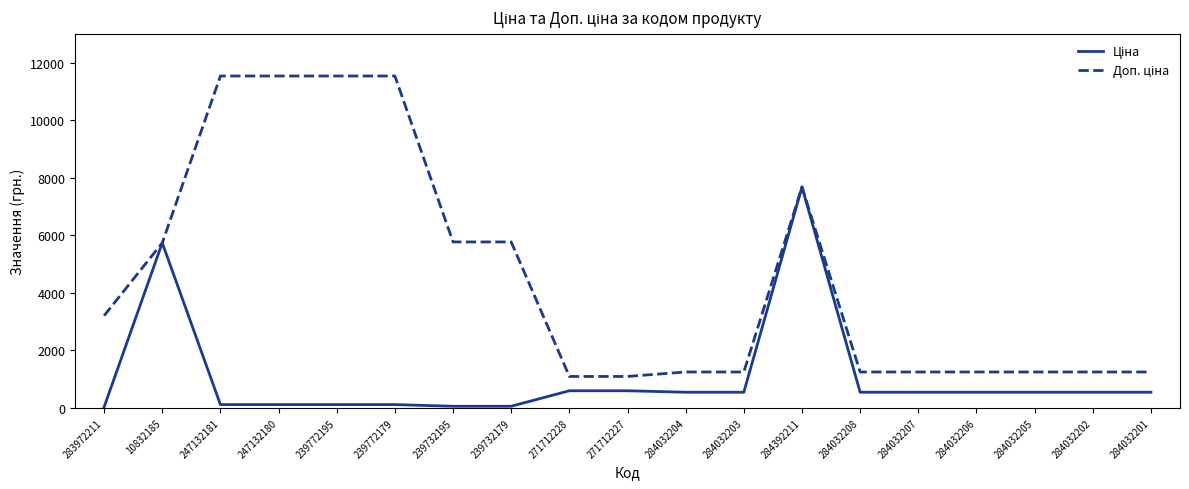

What is the greatest value displayed?

11537.0